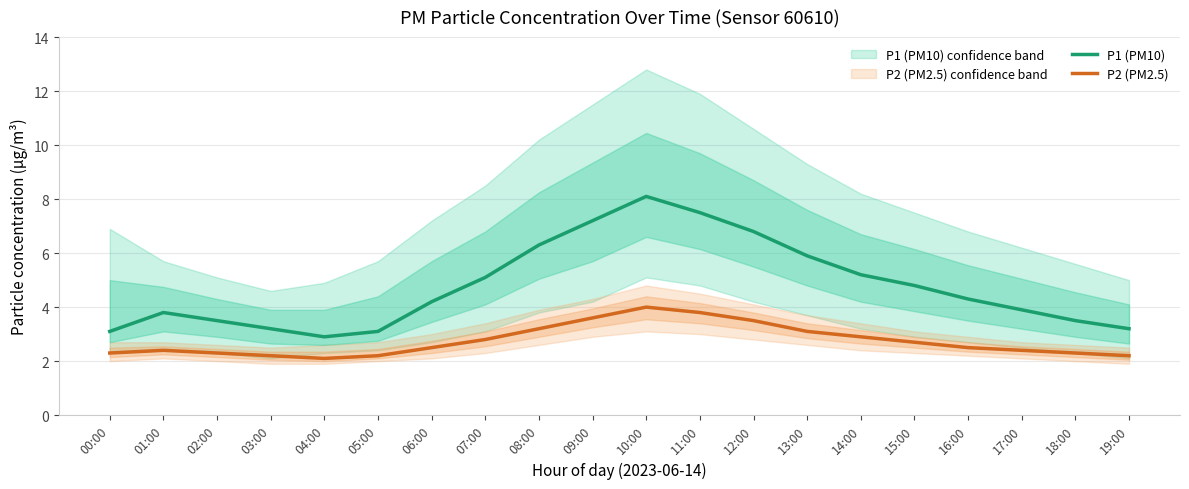

What is the total value across all series at 19:00?

5.4